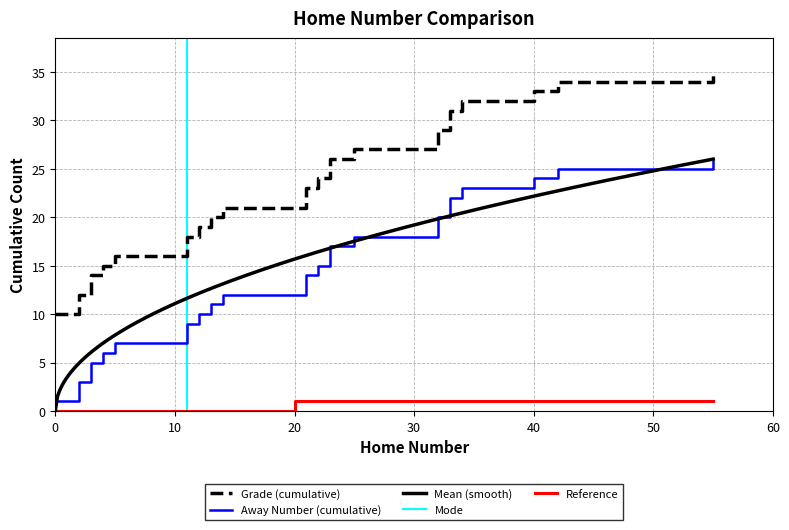

Is it true that Away Number equals 45 at 24?

False